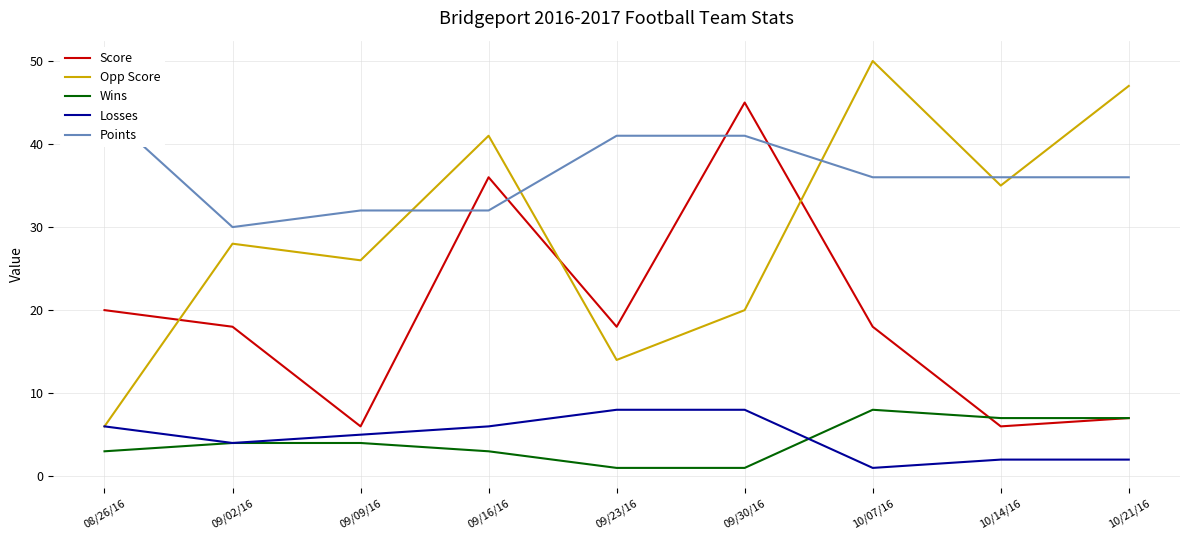

What is the difference between the second highest and minimum values in the Wins series?

6